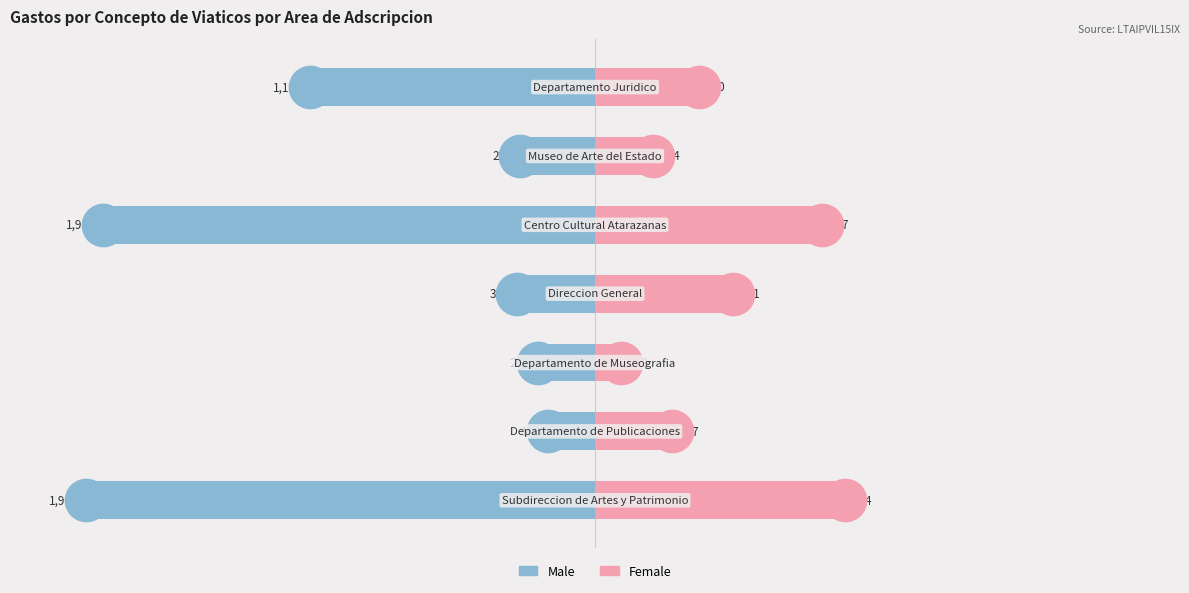

What is the total value across all series at 0?

-50.9